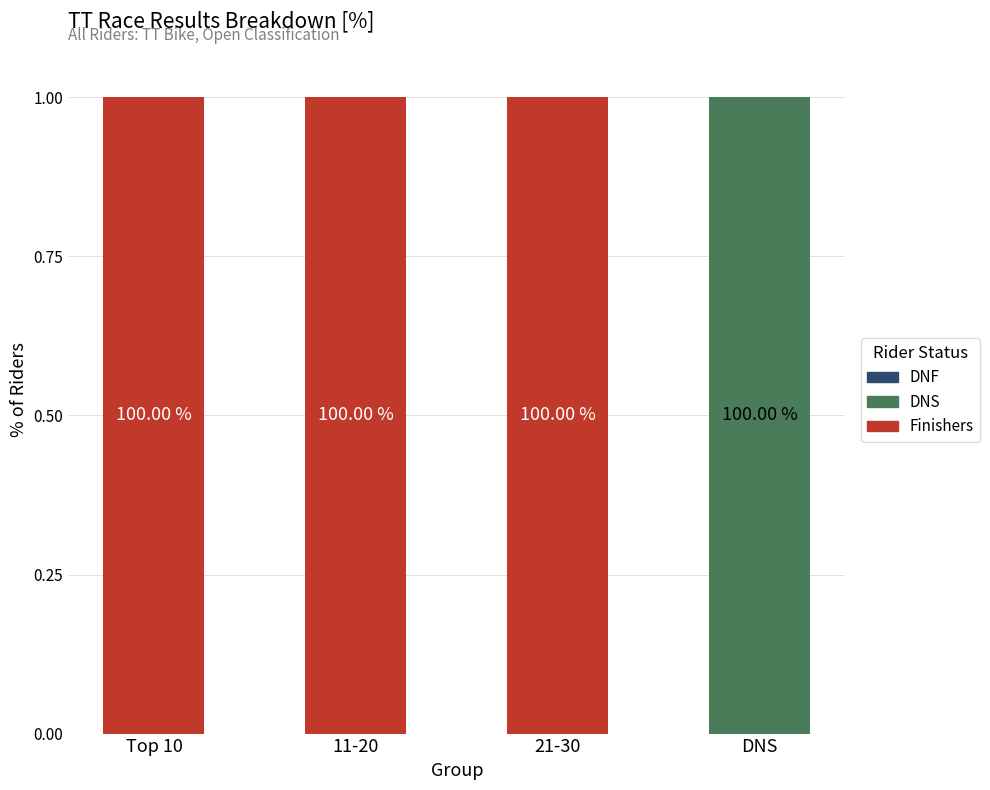

Are the bars grouped side by side (vs. stacked)?

No